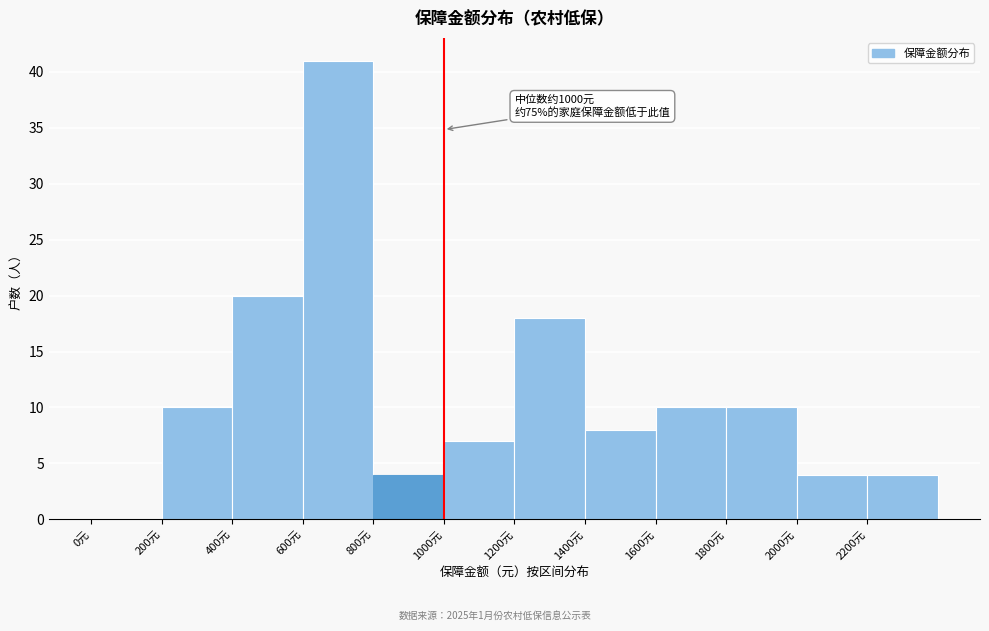

Which range on the x-axis has the tallest bar?

600 to 800